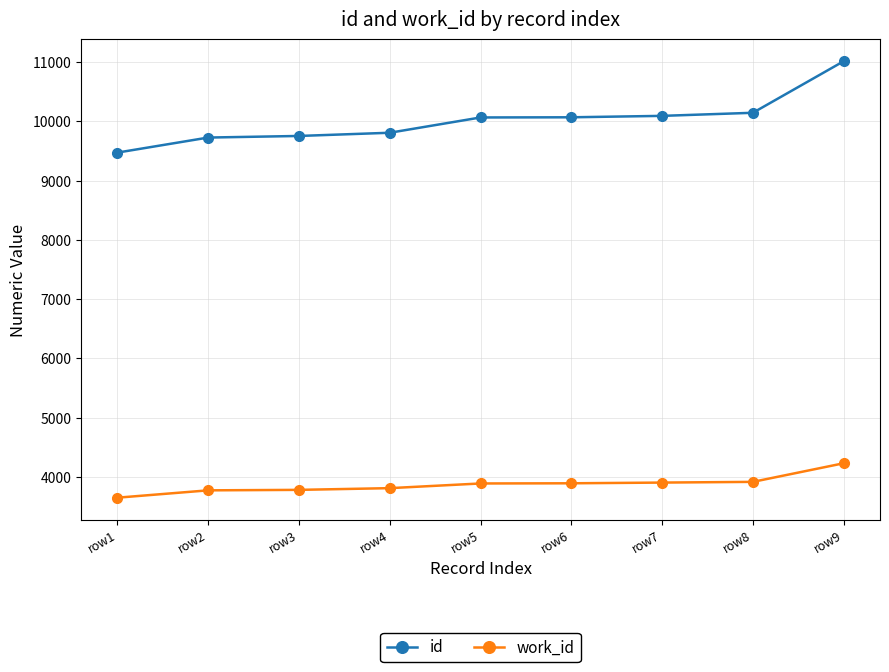

What is the difference between the maximum and minimum values in the work_id series?

581